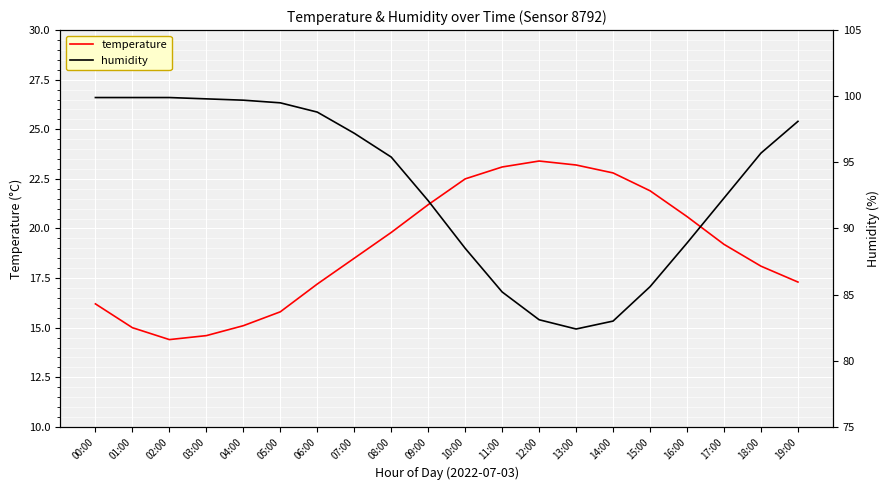

True or false: temperature and humidity intersect in this chart.

False